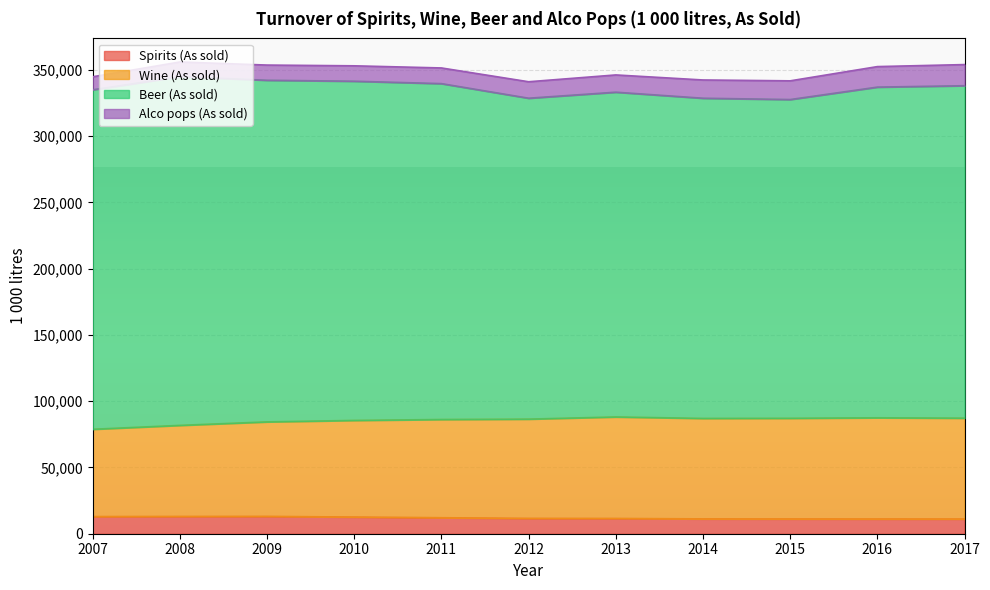

How many values in the Spirits (As sold) series exceed 11573?

5